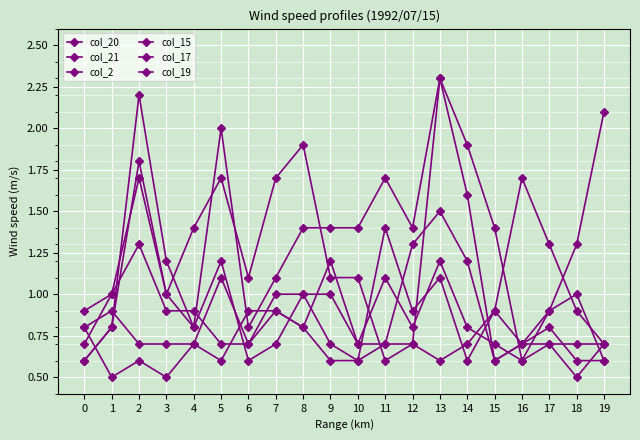

Reading left to right, what are all the values shown in this chart?

col_20: 0=0.6	1=0.8	2=2.2	3=1.2	4=0.8	5=2.0	6=0.8	7=1.1	8=1.4	9=1.4	10=1.4	11=1.7	12=1.4	13=2.3	14=1.6	15=0.6	16=0.7	17=0.8	18=0.6	19=0.6
col_21: 0=0.6	1=0.8	2=1.8	3=1.0	4=1.4	5=1.7	6=1.1	7=1.7	8=1.9	9=1.1	10=1.1	11=0.6	12=0.7	13=2.3	14=1.9	15=1.4	16=0.6	17=0.9	18=1.0	19=0.6
col_2: 0=0.9	1=1.0	2=1.3	3=0.9	4=0.9	5=0.7	6=0.7	7=1.0	8=1.0	9=0.7	10=0.6	11=0.7	12=0.7	13=0.6	14=0.7	15=0.9	16=0.7	17=0.9	18=1.3	19=2.1
col_15: 0=0.8	1=0.5	2=0.6	3=0.5	4=0.7	5=1.1	6=0.7	7=0.9	8=0.8	9=1.2	10=0.7	11=1.1	12=0.8	13=1.2	14=0.8	15=0.7	16=0.6	17=0.7	18=0.5	19=0.7
col_17: 0=0.7	1=1.0	2=1.7	3=1.0	4=0.8	5=1.2	6=0.6	7=0.7	8=1.0	9=1.0	10=0.7	11=0.7	12=1.3	13=1.5	14=1.2	15=0.6	16=0.7	17=0.7	18=0.7	19=0.7
col_19: 0=0.8	1=0.9	2=0.7	3=0.7	4=0.7	5=0.6	6=0.9	7=0.9	8=0.8	9=0.6	10=0.6	11=1.4	12=0.9	13=1.1	14=0.6	15=0.9	16=1.7	17=1.3	18=0.9	19=0.7